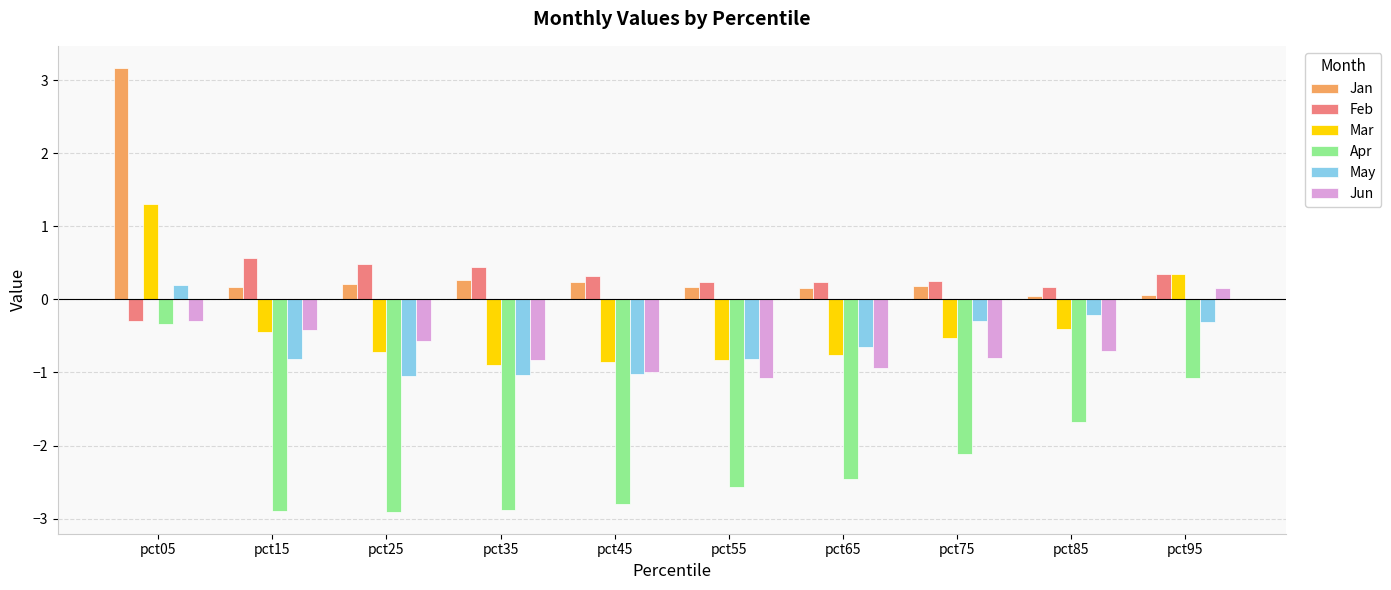

At which label does May reach its peak?

pct05